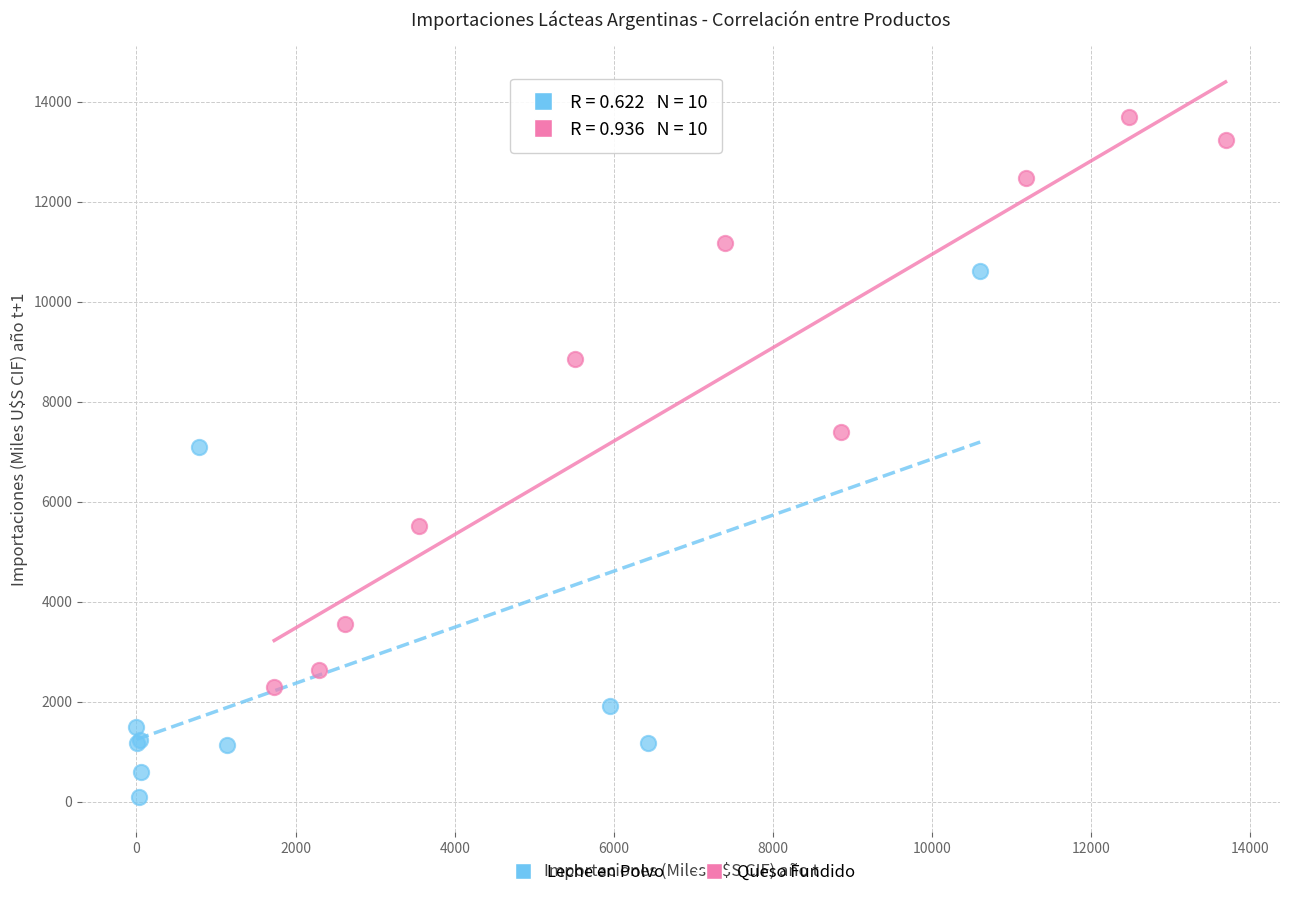

Which series reaches the minimum Y coordinate?

Leche en Polvo